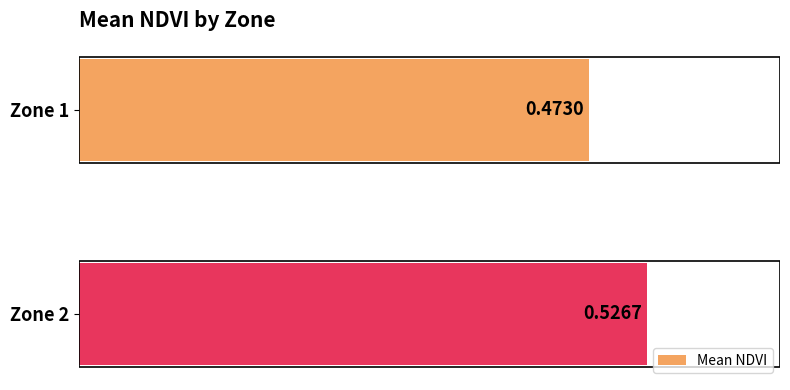

What is the sum of the values at Zone 1 and Zone 2?

1.0